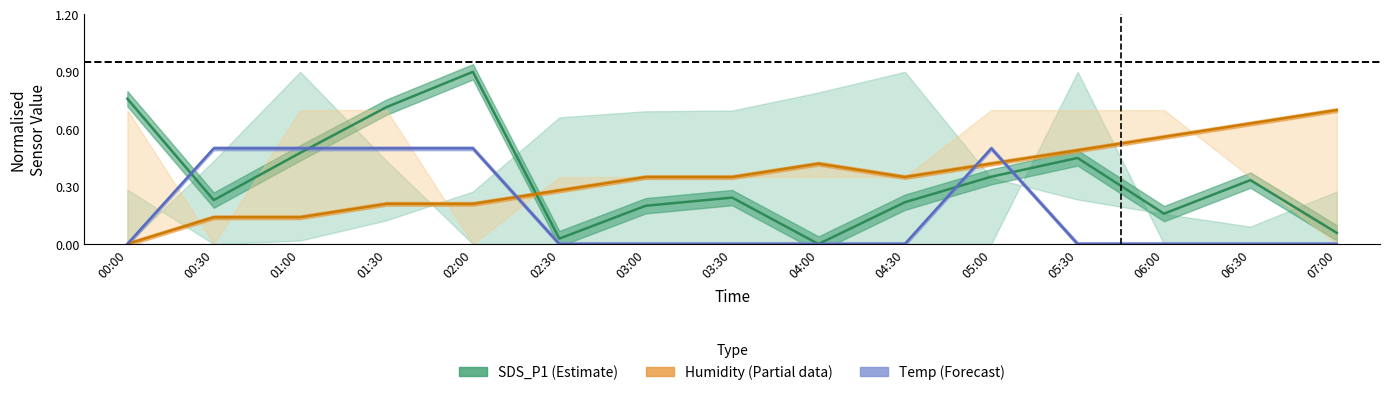

What is the difference between the SDS_P1 (Estimate) values at 04:00 and 03:30?

0.2